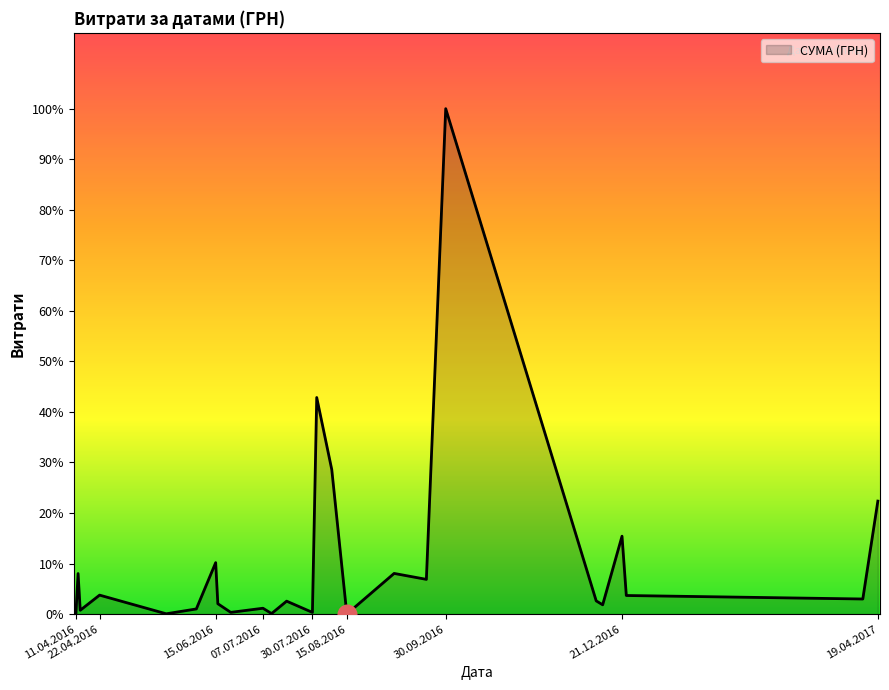

Does the chart have visible grid lines?

No